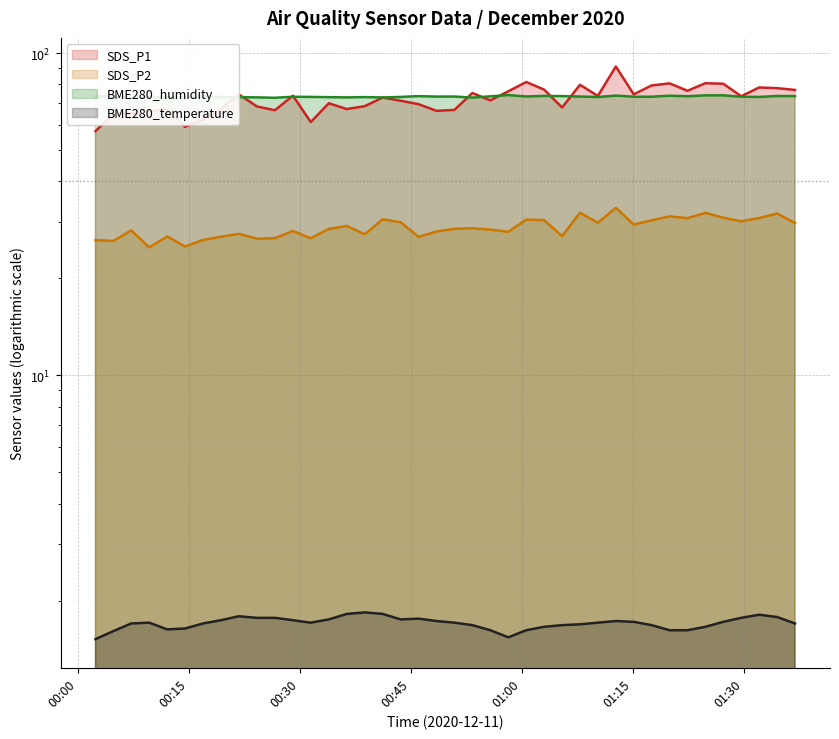

True or false: SDS_P2 has a value of 32.0 at 2020/12/11 01:07:51.

True